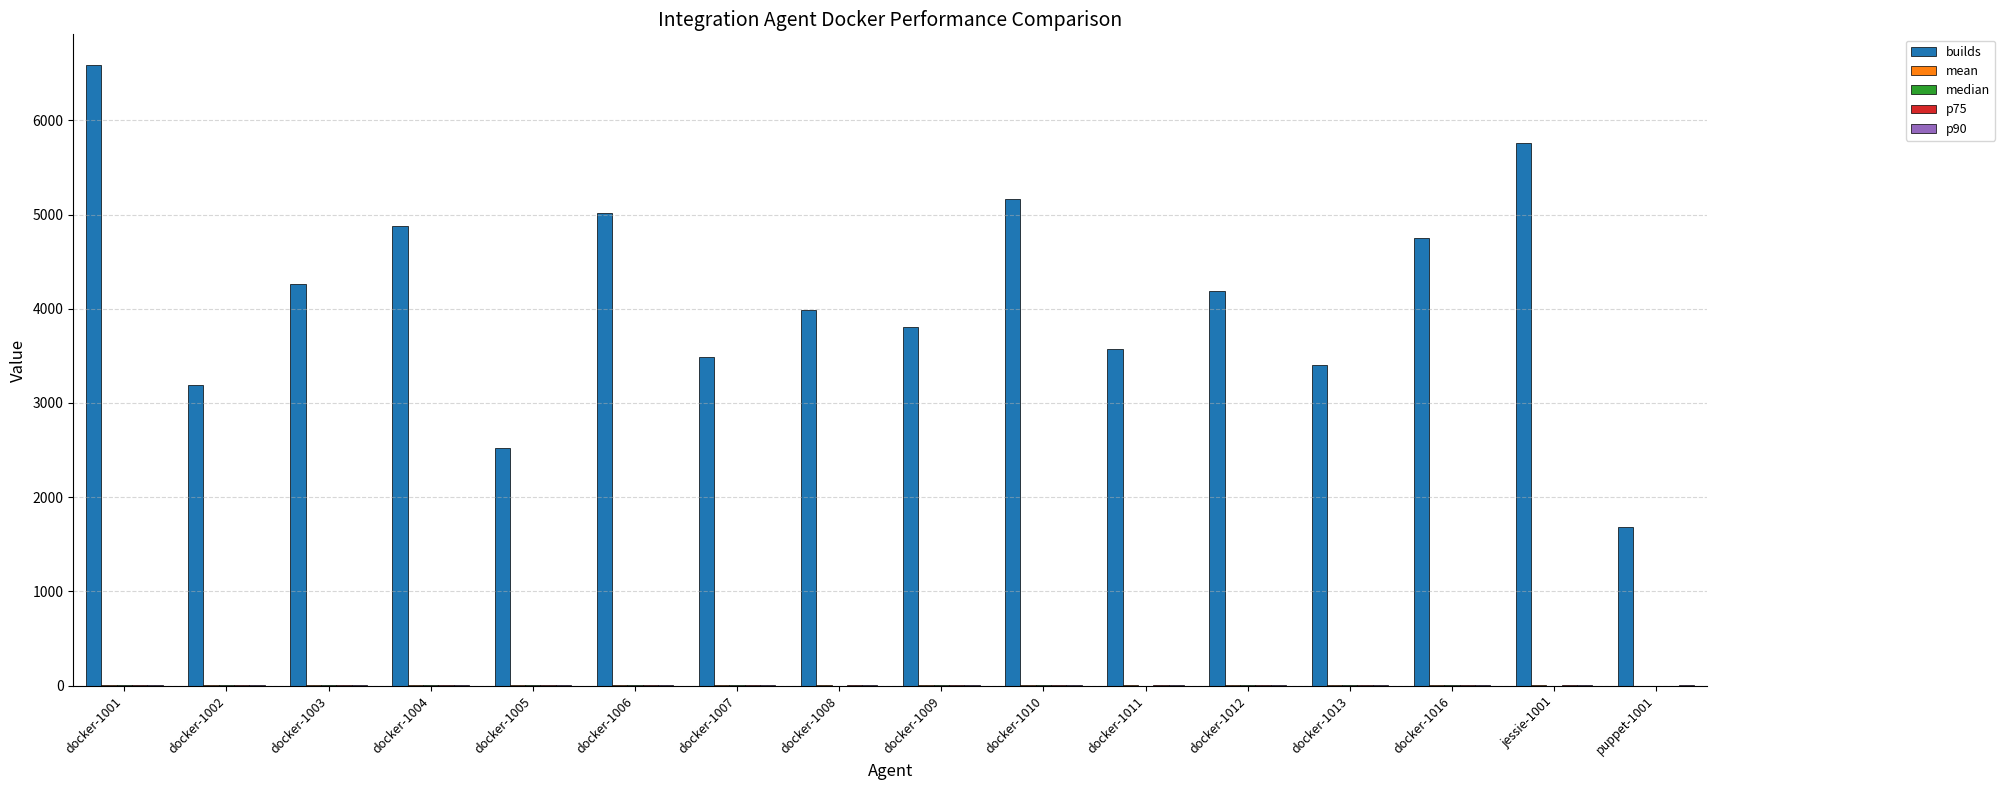

Is it true that builds equals 6583.0 at docker-1001?

True